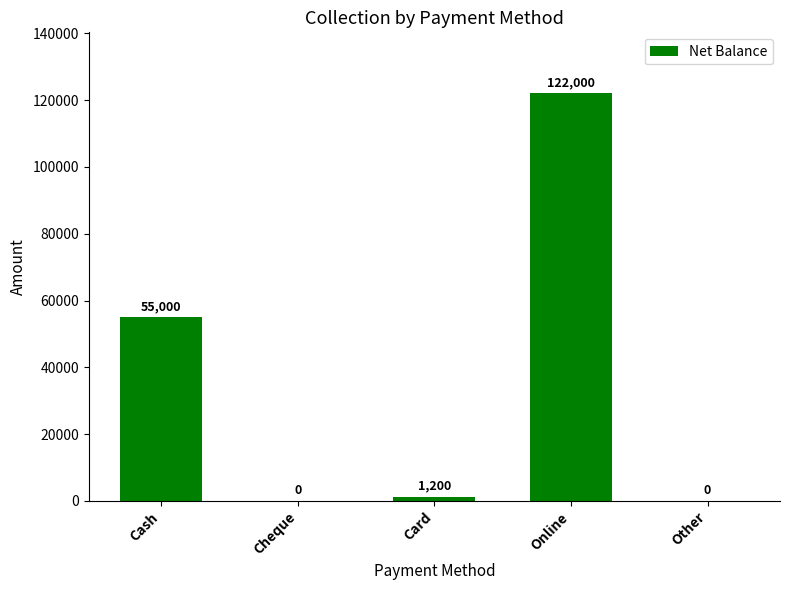

Between Online and Cheque, which is larger?

Online